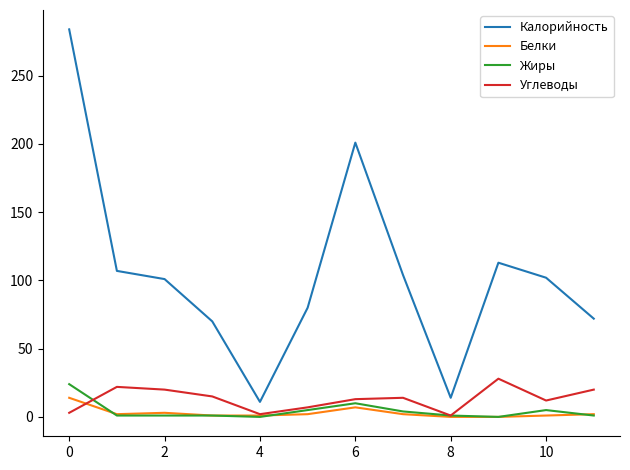

What is the difference between the second highest and minimum values in the Углеводы series?

21